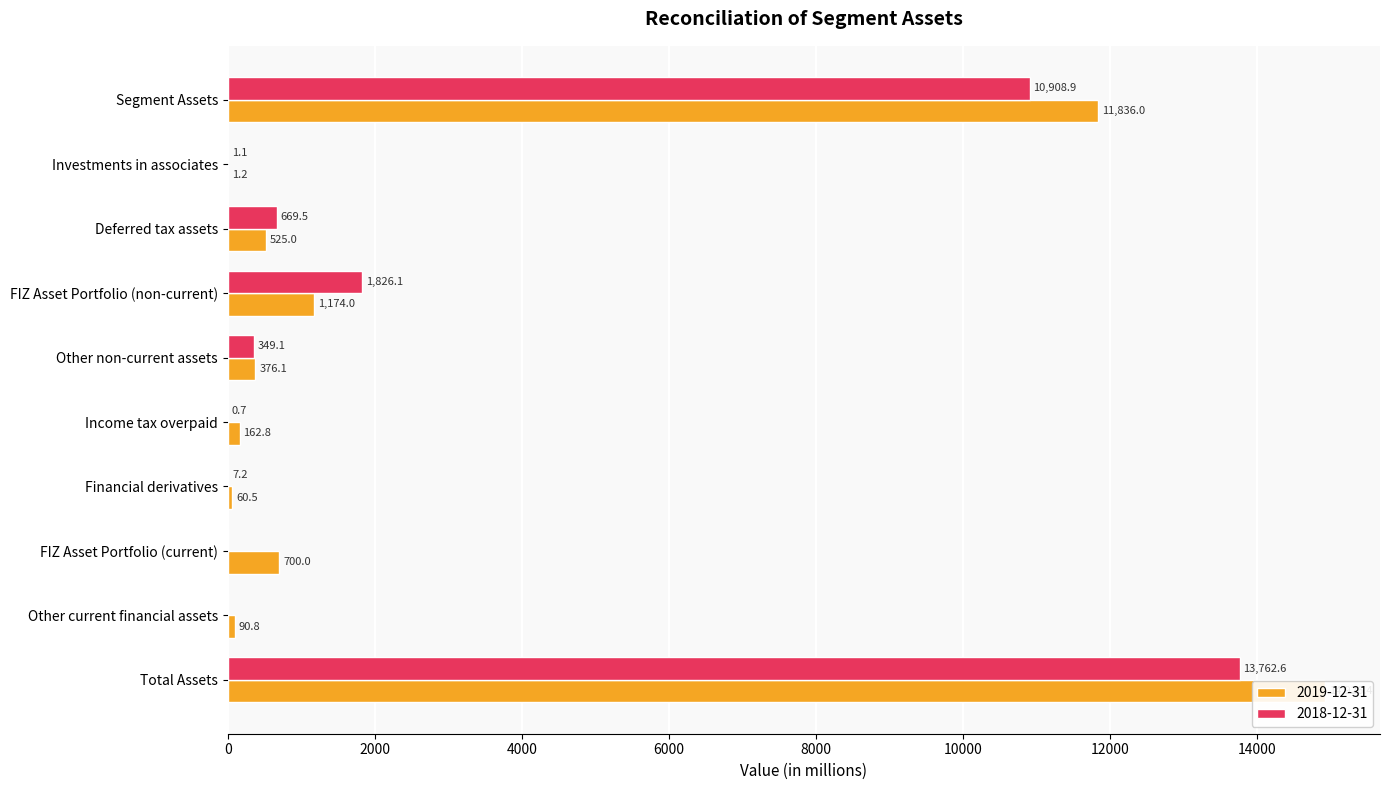

Read the 2019-12-31 value at Total Assets.

14926.4